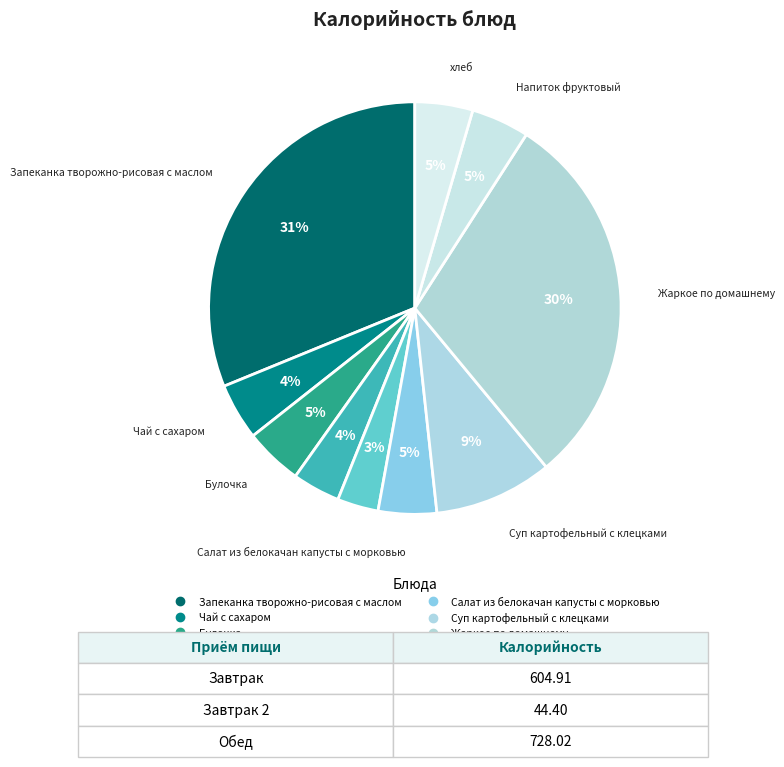

Rank the categories by value from highest to lowest.

Запеканка творожно-рисовая с маслом, Жаркое по домашнему, Суп картофельный с клецками, Салат из белокачан капусты с морковью, Напиток фруктовый, Булочка, хлеб, Чай с сахаром, Молоко сгущенное, Яблоко